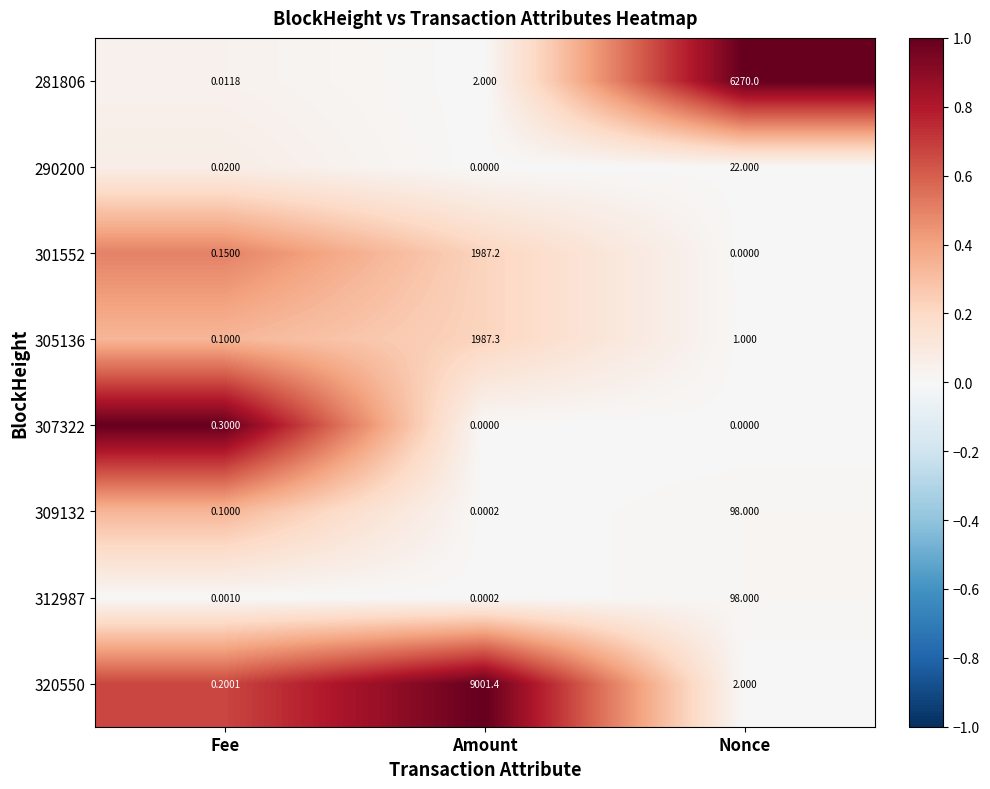

Between Fee and Amount, which series saw the biggest shift?

320550